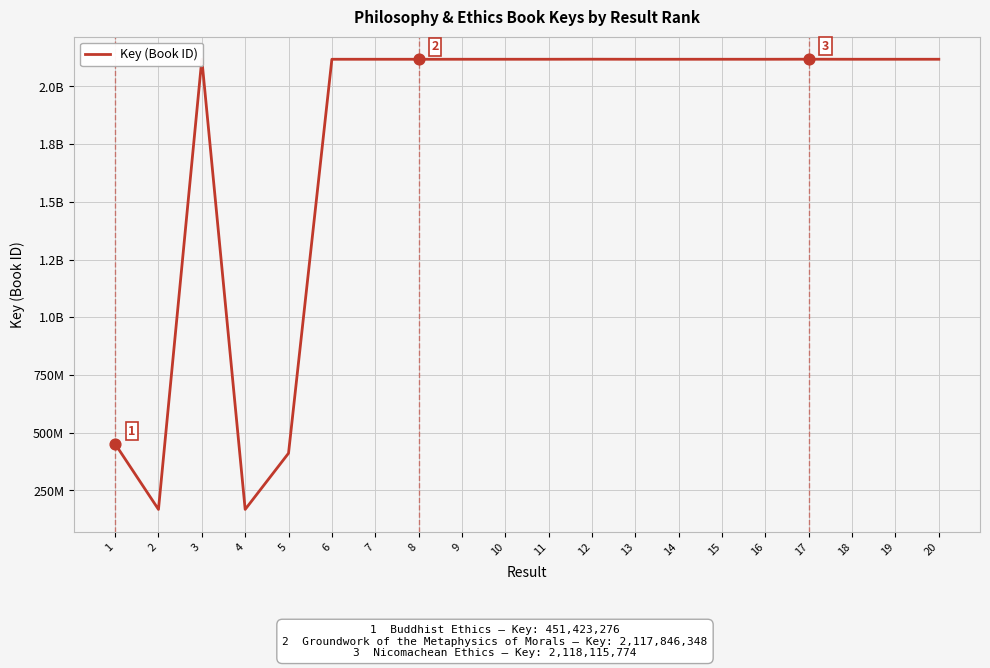

Does the chart have visible grid lines?

Yes